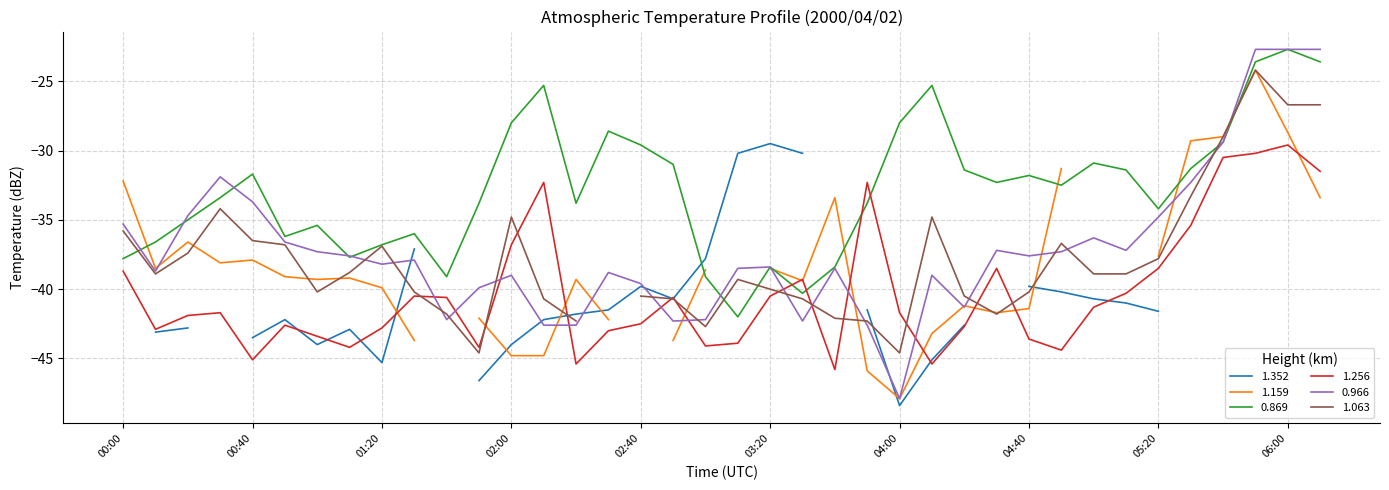

What is the difference between the maximum and minimum values in the 1.256 series?

16.2